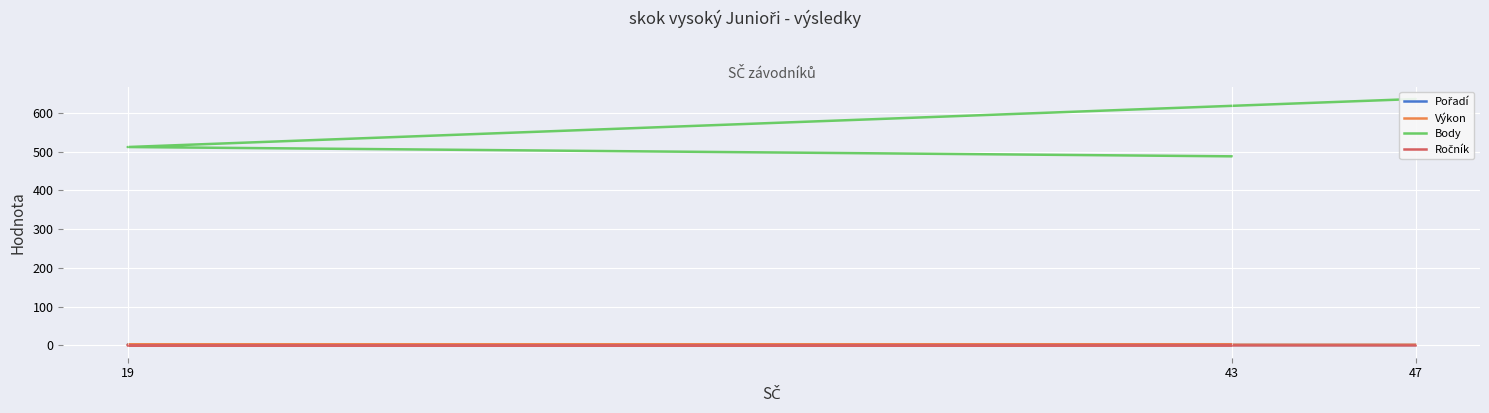

How many lines are shown in the chart?

4